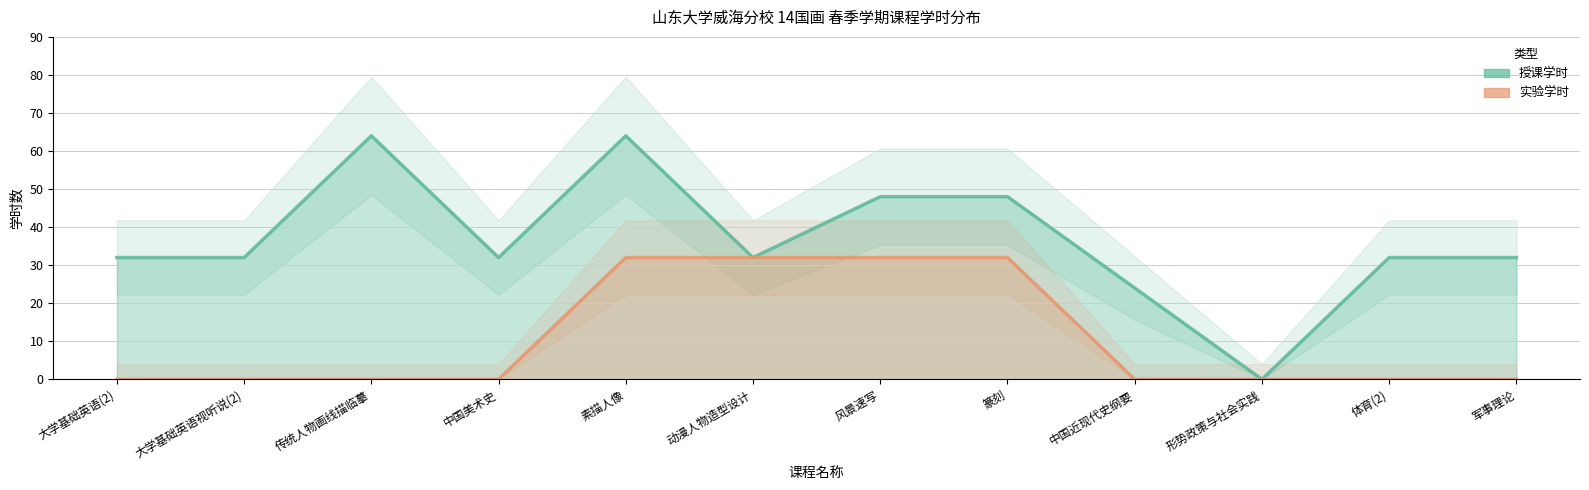

True or false: 实验学时 and 授课学时 intersect in this chart.

False